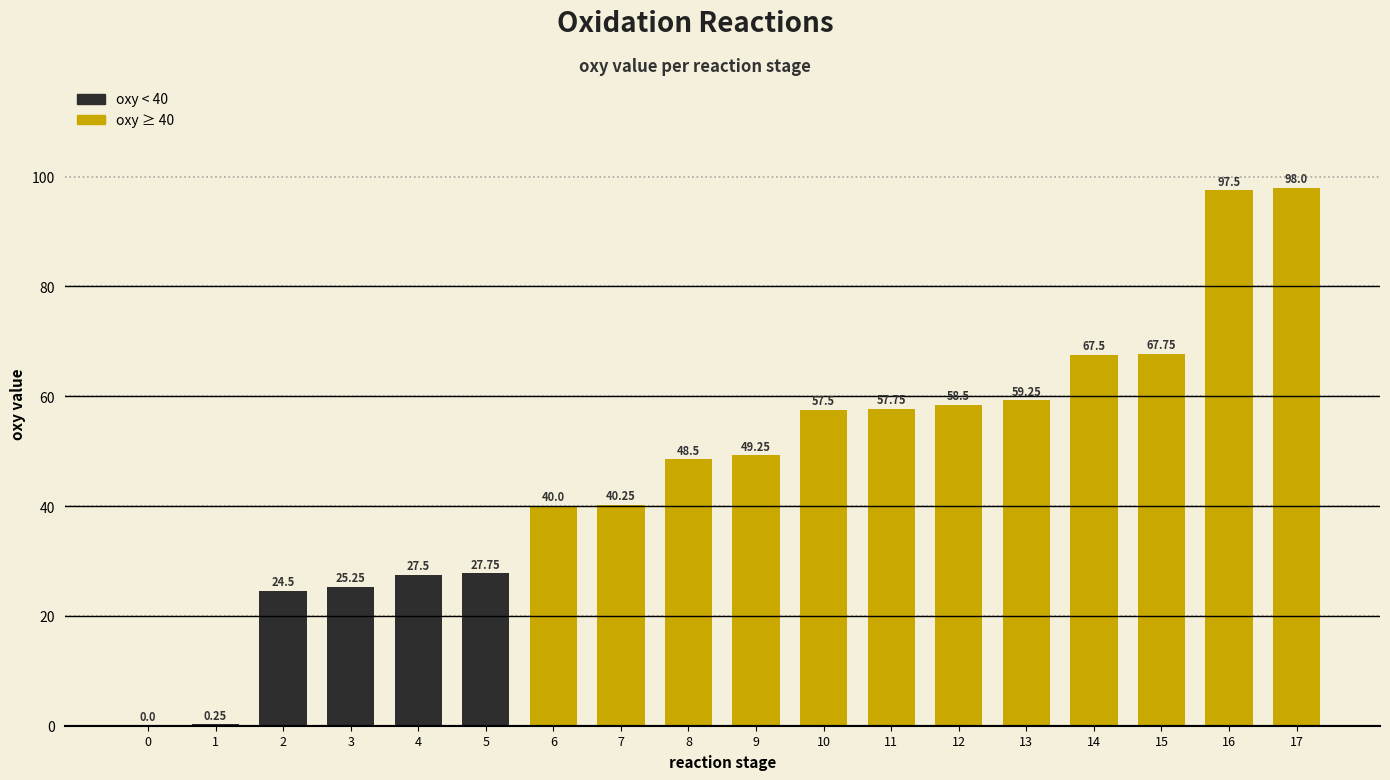

Approximately how many times larger is the value at 6 compared to 11?

0.7